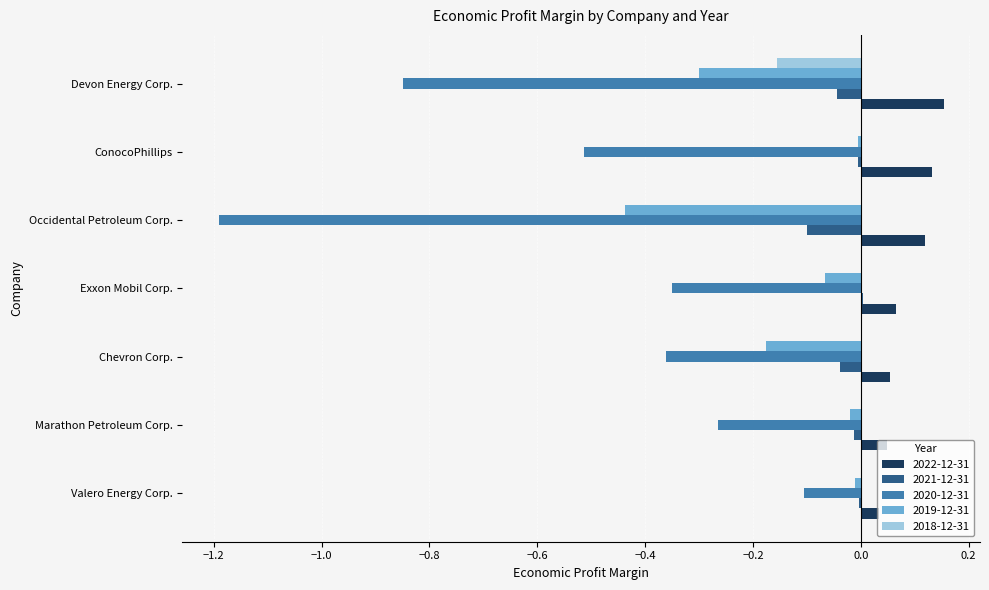

Is the value of 2020-12-31 at Occidental Petroleum Corp. greater than the value of 2018-12-31 at Chevron Corp.?

No